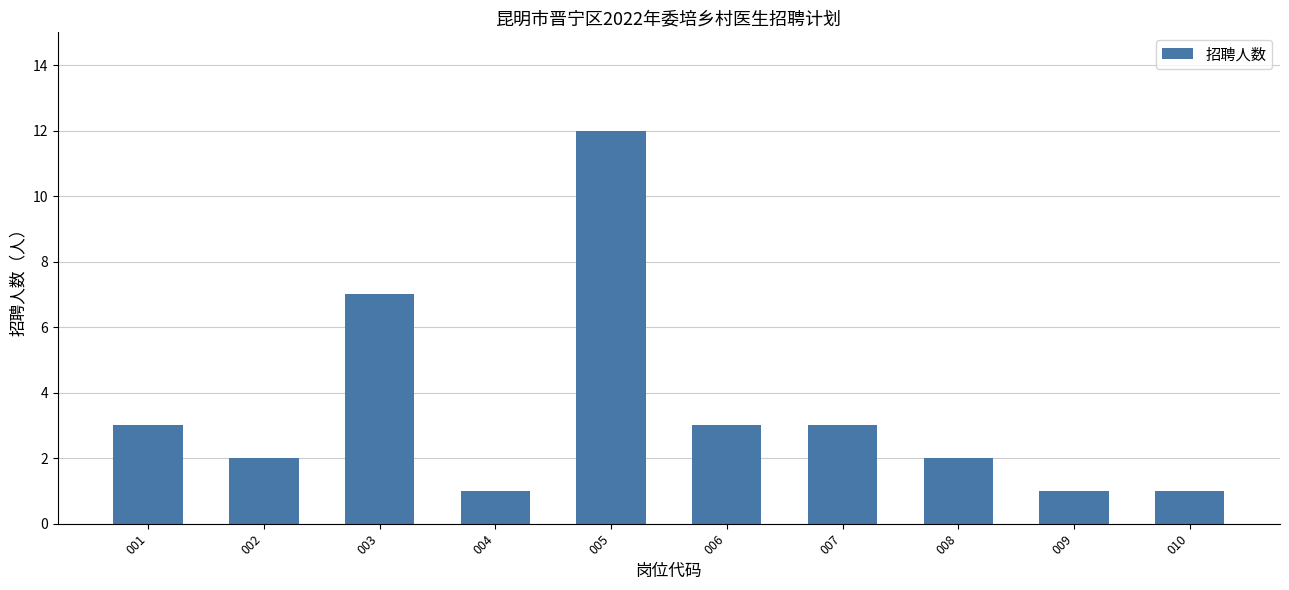

Reading right to left, extract all data points from this chart.

010=1	009=1	008=2	007=3	006=3	005=12	004=1	003=7	002=2	001=3